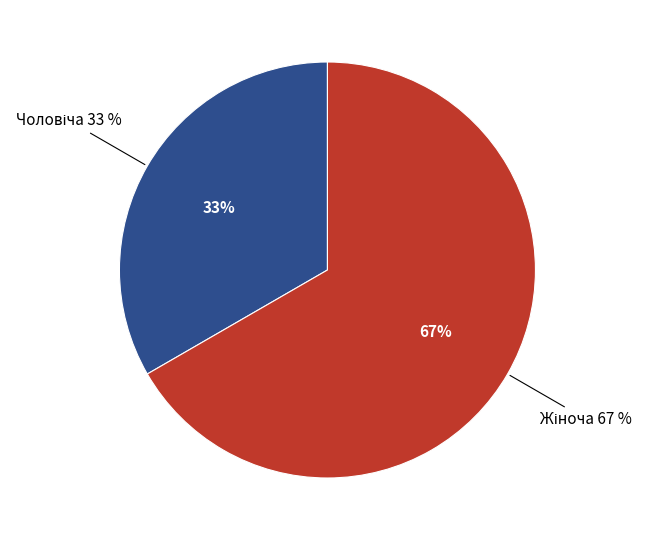

How many slices are in this pie chart?

2